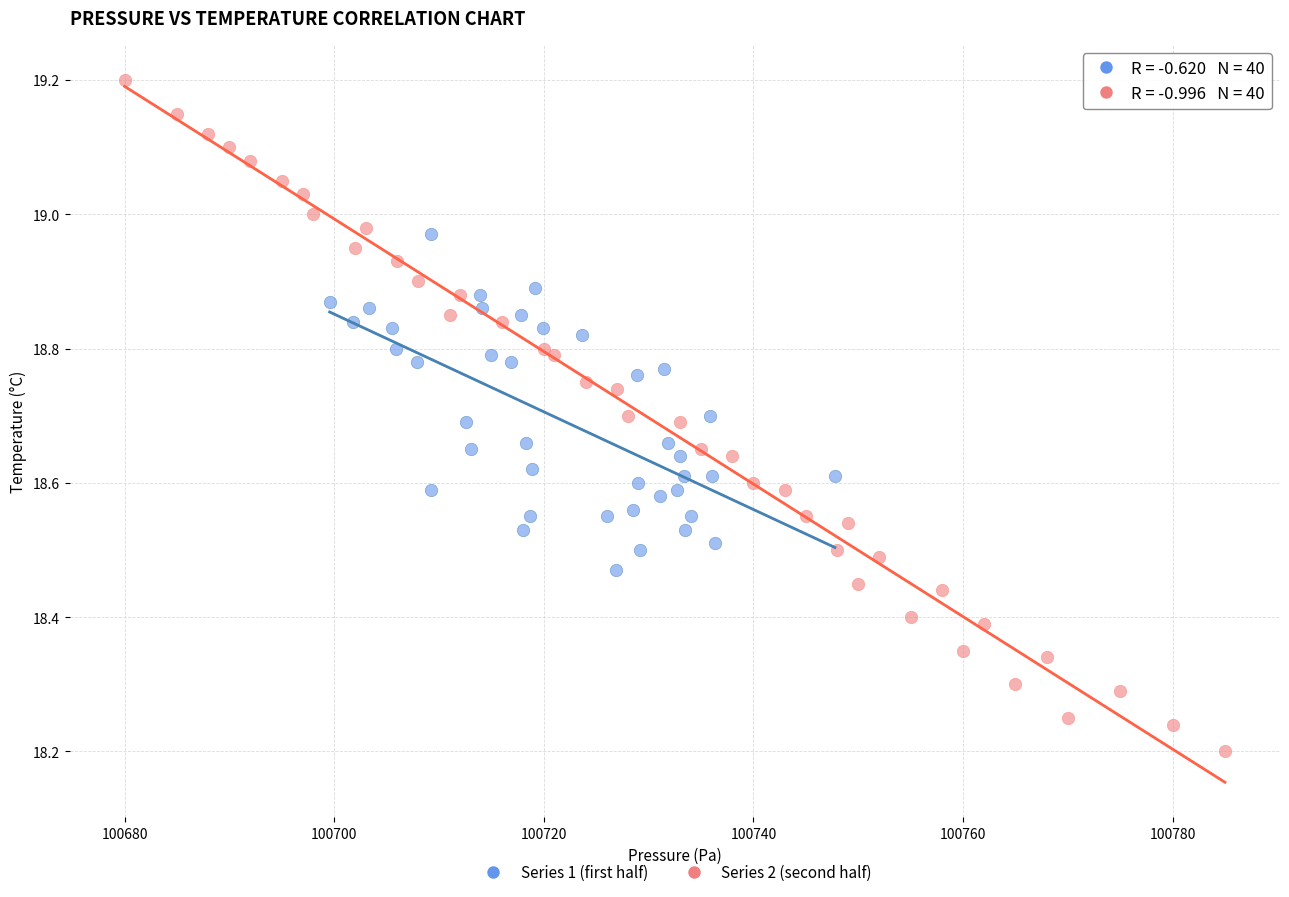

Which series has the largest Y range (max minus min)?

Series 2 (second half)